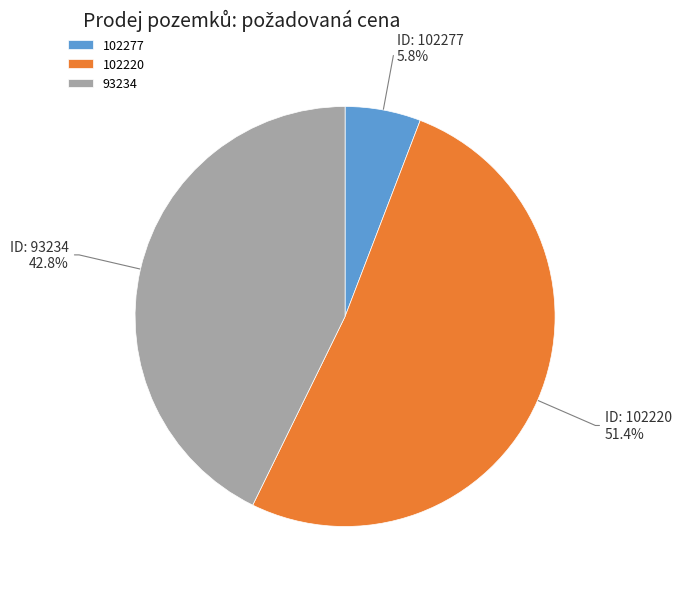

How many slices are in this pie chart?

3